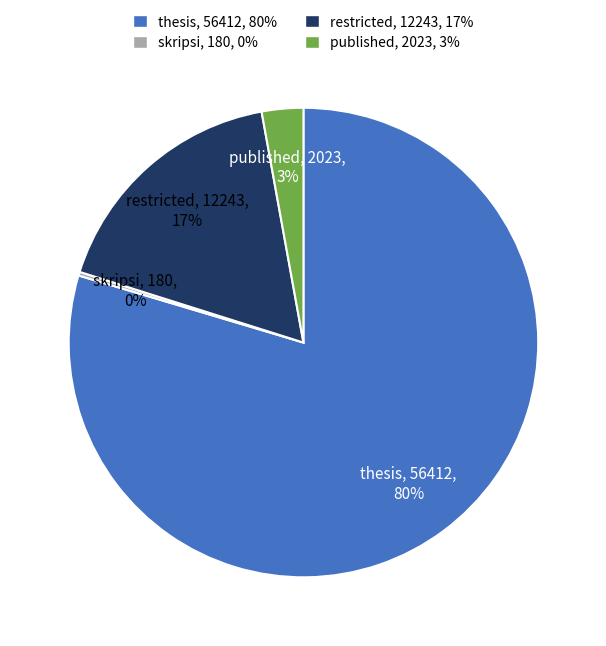

The thesis slice represents 80% of the pie. True or false?

True